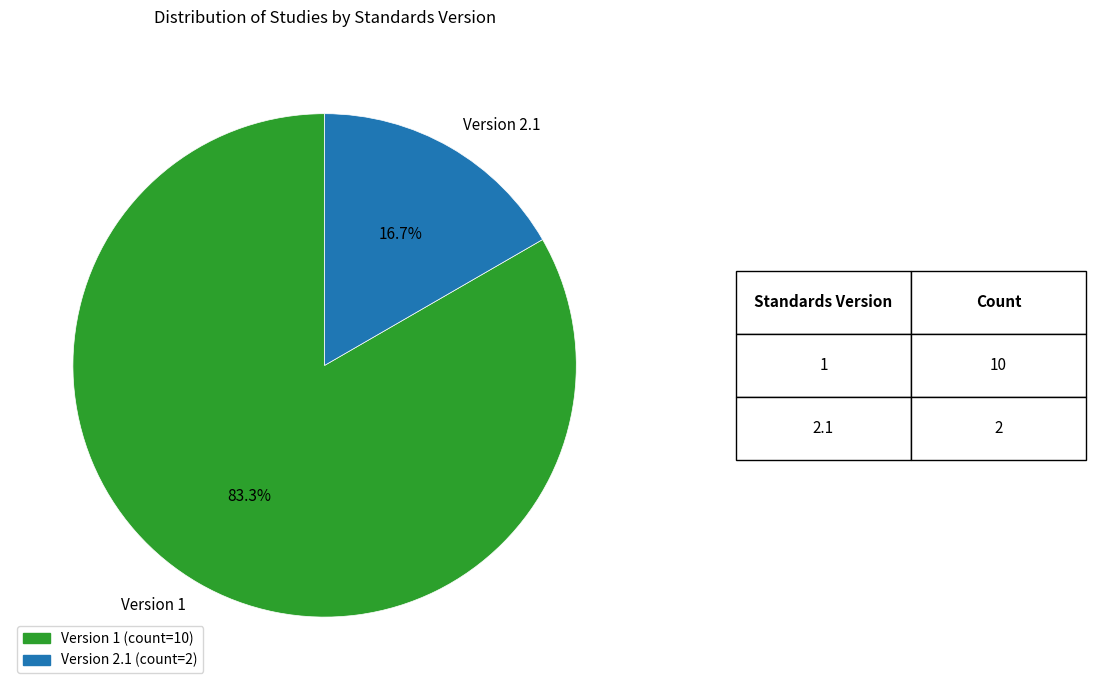

To the nearest percent, what is the difference between the largest and smallest slice percentages?

67%